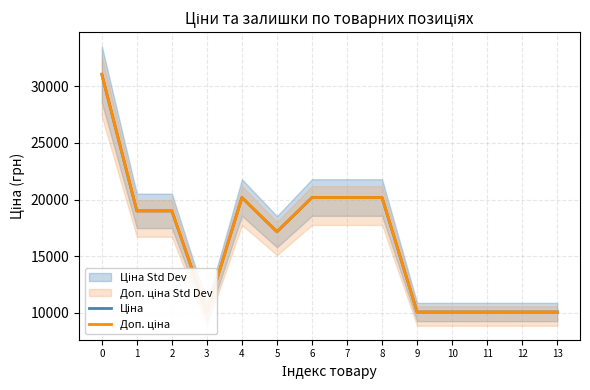

Which series changed the most between 7 and 12?

Ціна